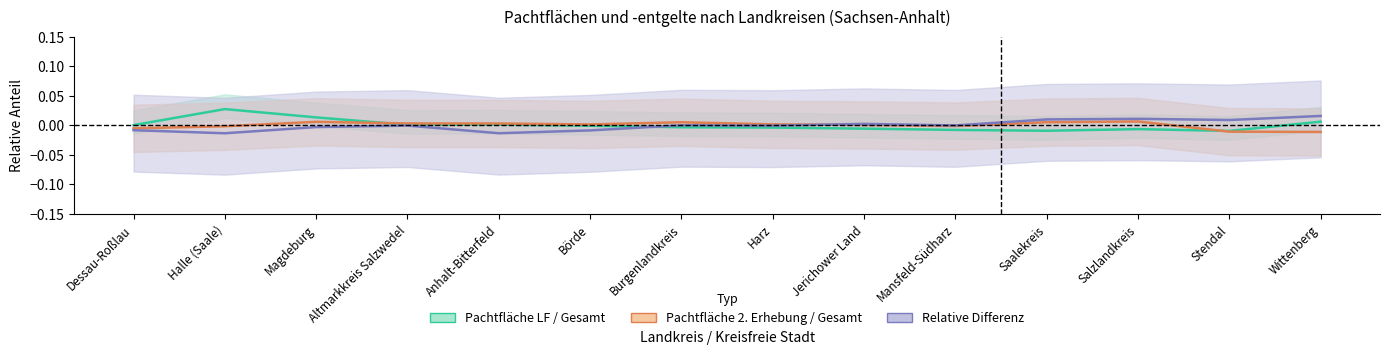

Where does the Relative Differenz series first go above 0?

Jerichower Land